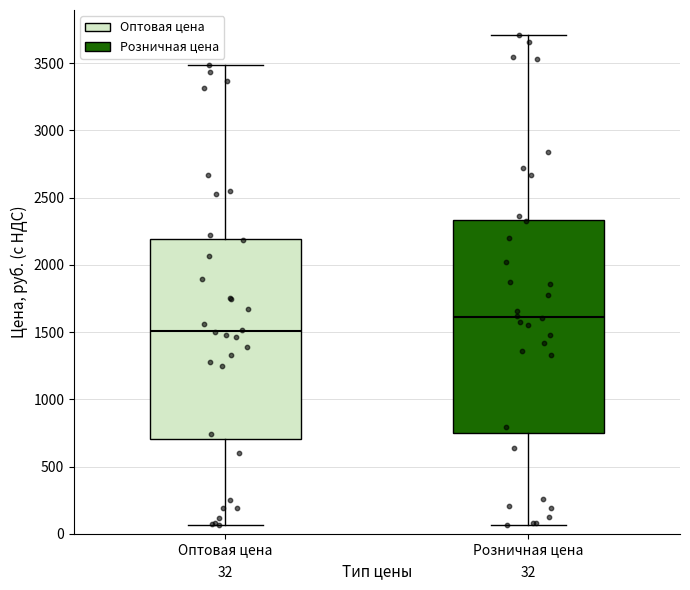

Which box has the highest median line?

Розничная цена